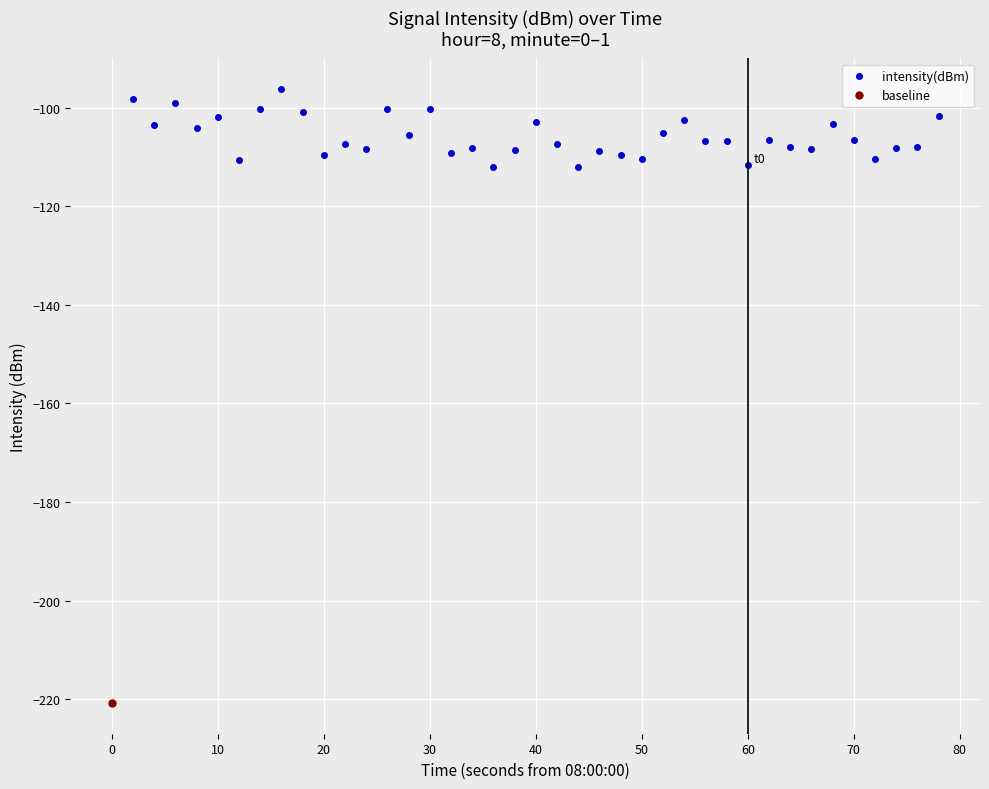

What is the maximum value for intensity(dBm)?

-96.2